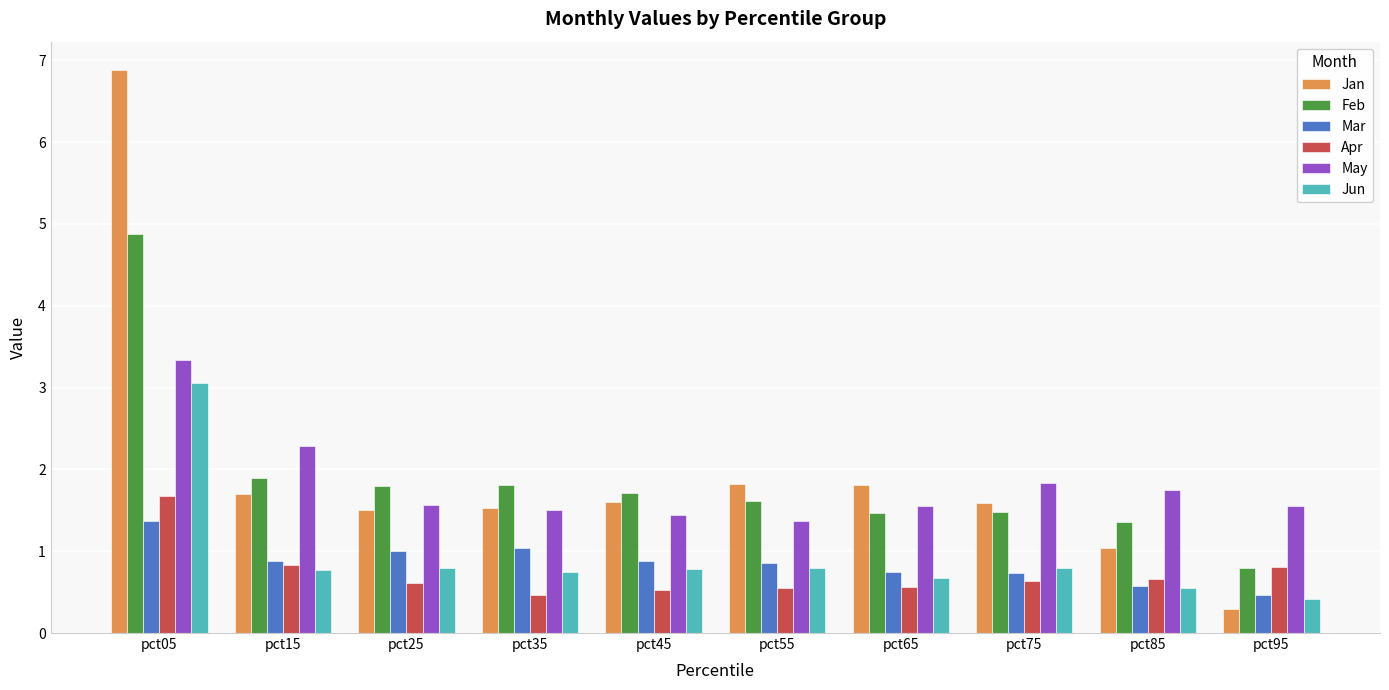

What is the sum of the Mar values at pct25 and pct45?

1.9